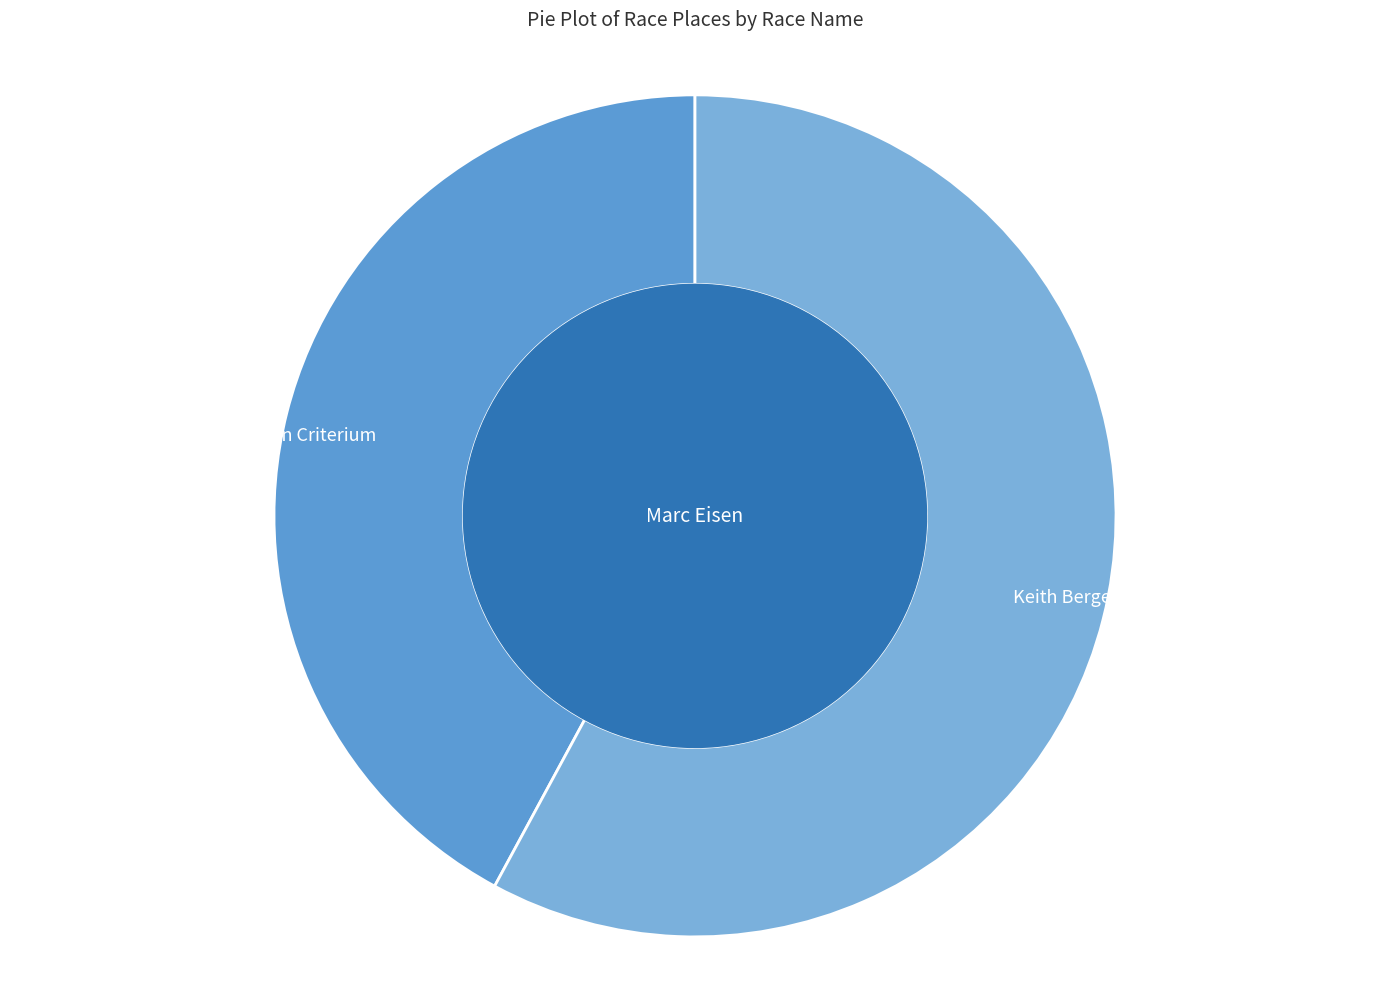

Is the sum of Keith Berger Memorial and New Britain Criterium greater than half?

Yes